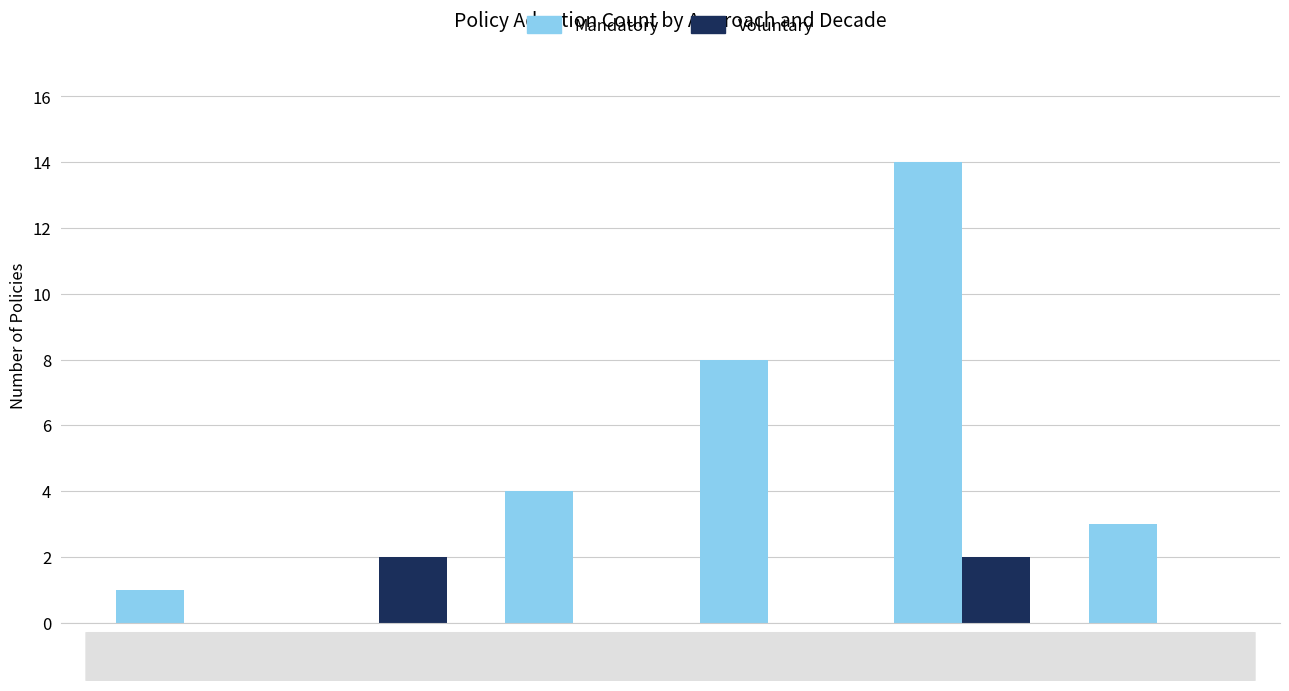

At which category does the chart reach its peak across all series?

2010s